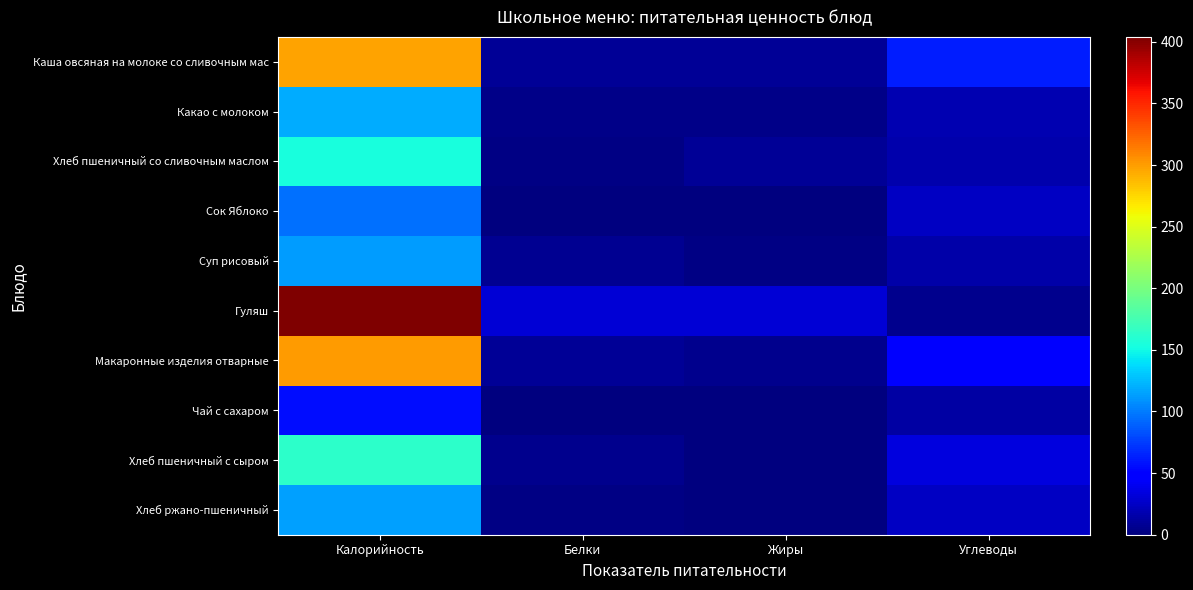

Reading left to right, transcribe all the data shown in this chart.

Каша овсяная на молоке со сливочным мас: Калорийность=298.0	Белки=8.0	Жиры=8.0	Углеводы=63.0
Какао с молоком: Калорийность=118.6	Белки=4.1	Жиры=3.5	Углеводы=17.6
Хлеб пшеничный со сливочным маслом: Калорийность=153.4	Белки=2.0	Жиры=9.0	Углеводы=16.0
Сок Яблоко: Калорийность=96.0	Белки=0.0	Жиры=0.0	Углеводы=24.0
Суп рисовый: Калорийность=113.0	Белки=7.2	Жиры=3.0	Углеводы=15.0
Гуляш: Калорийность=404.0	Белки=30.0	Жиры=30.0	Углеводы=5.0
Макаронные изделия отварные: Калорийность=301.0	Белки=8.4	Жиры=6.0	Углеводы=51.0
Чай с сахаром: Калорийность=55.8	Белки=0.1	Жиры=0.0	Углеводы=13.7
Хлеб пшеничный с сыром: Калорийность=163.7	Белки=5.5	Жиры=0.7	Углеводы=33.8
Хлеб ржано-пшеничный: Калорийность=115.0	Белки=2.8	Жиры=0.6	Углеводы=24.7